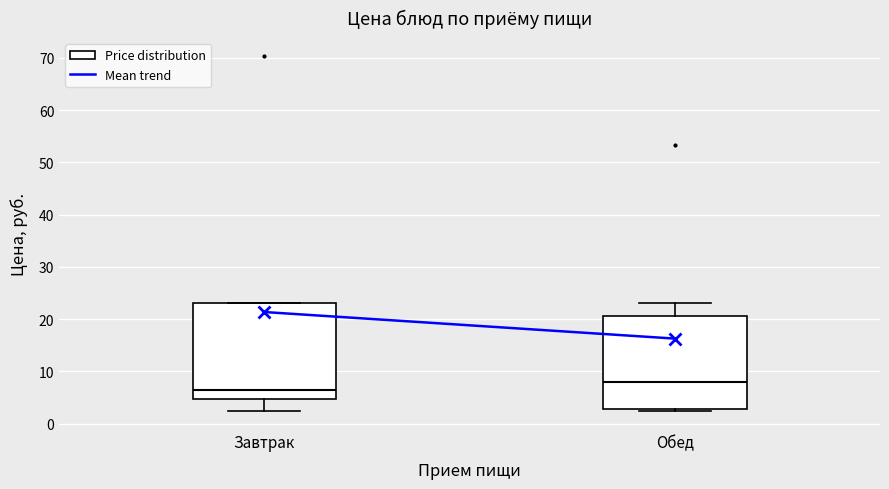

Reading left to right, transcribe this box plot: for each box, give where its median line is, the range the box spans, and where its two whiskers end, as read against the y-axis. The values are not printed on the chart, so give them approximately, as read against the axis.

Завтрак: median 6, box 5 to 23, whiskers 2 to 23
Обед: median 8, box 3 to 21, whiskers 2 to 23